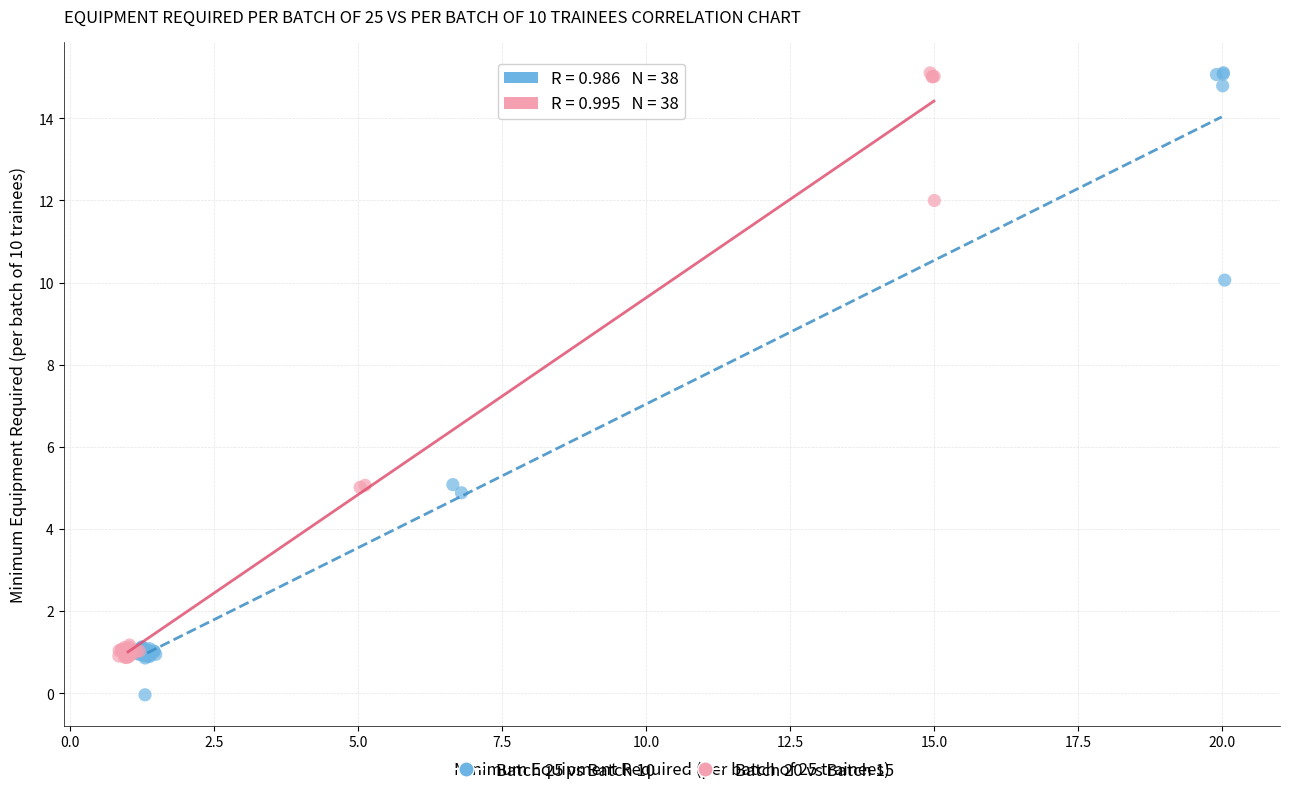

Which series has the largest Y range (max minus min)?

Batch 25 vs Batch 10